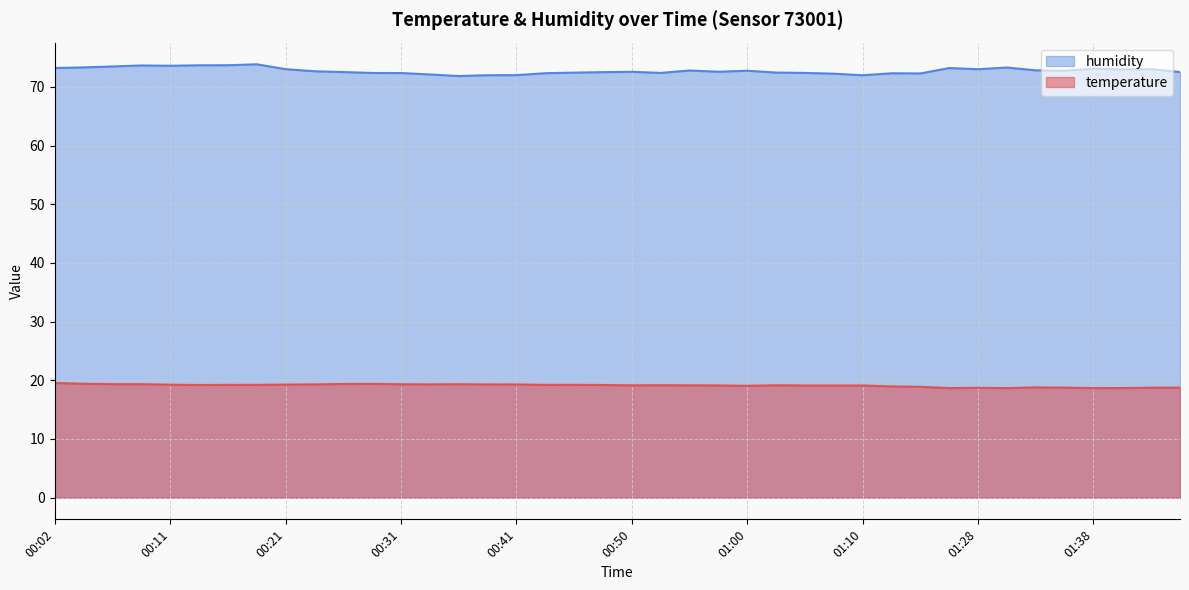

True or false: humidity has more than 1 interior local peaks.

True